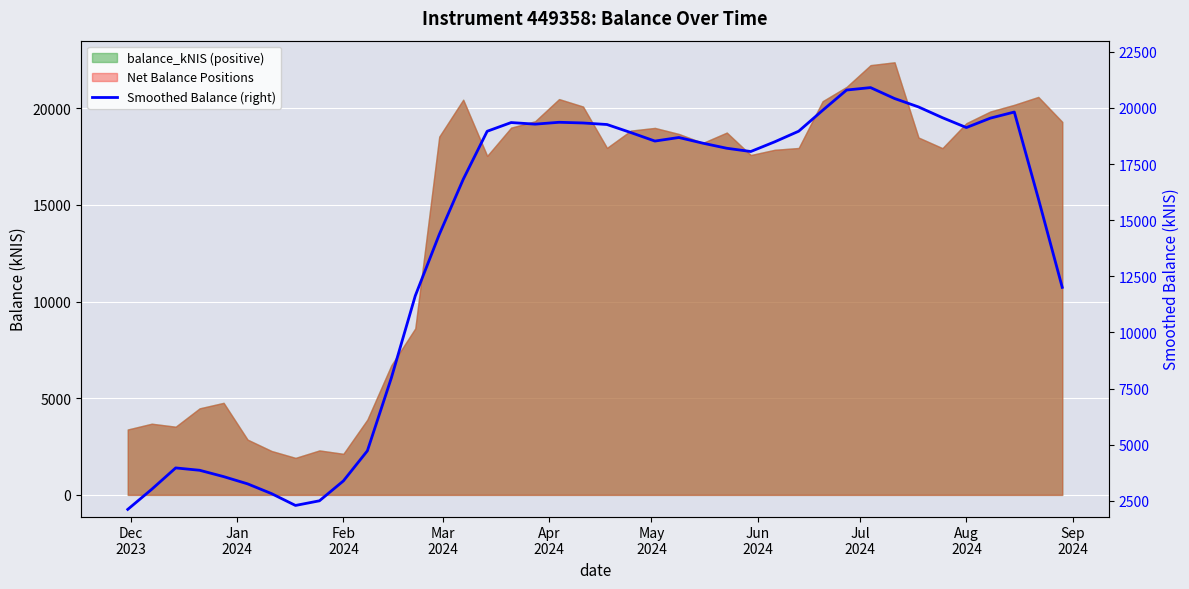

What is the average value?

13956.1